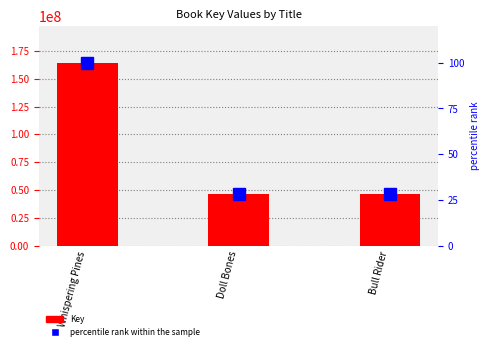

Which has a higher value, Doll Bones or Whispering Pines?

Whispering Pines